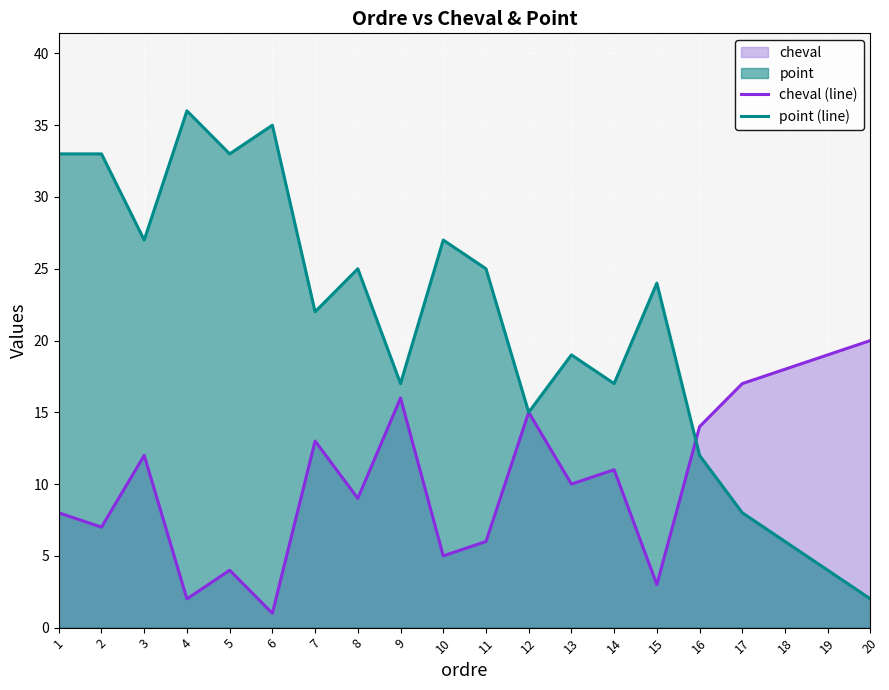

True or false: cheval (line) has a value of 0 at 6.

False